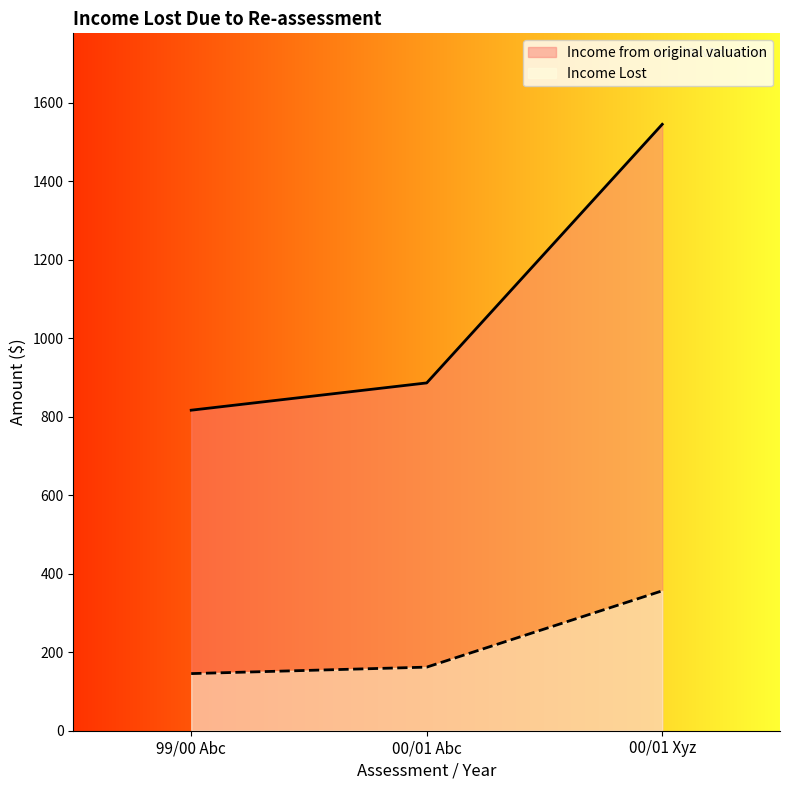

What is the total value across all series at 00/01 Xyz?

1901.2